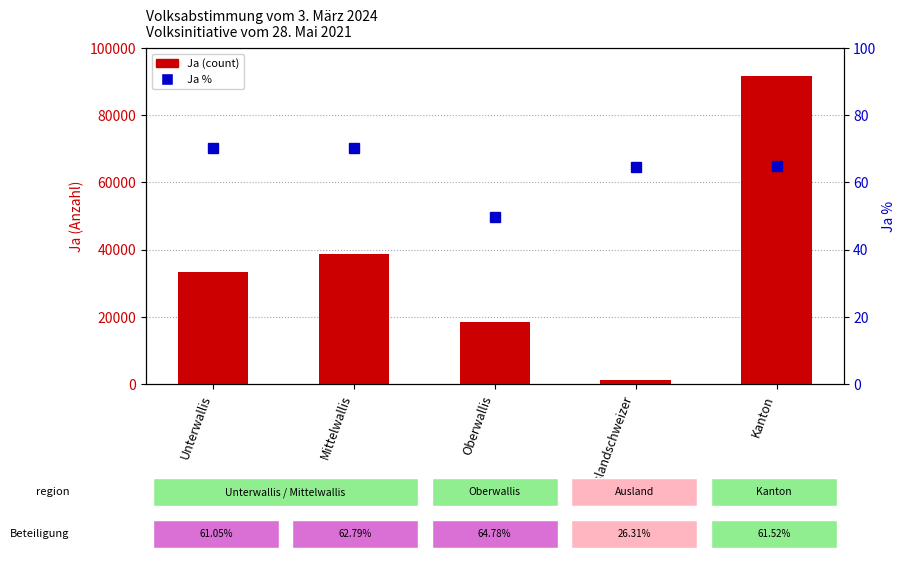

What is the difference between the highest and lowest values at Oberwallis?

18485.2